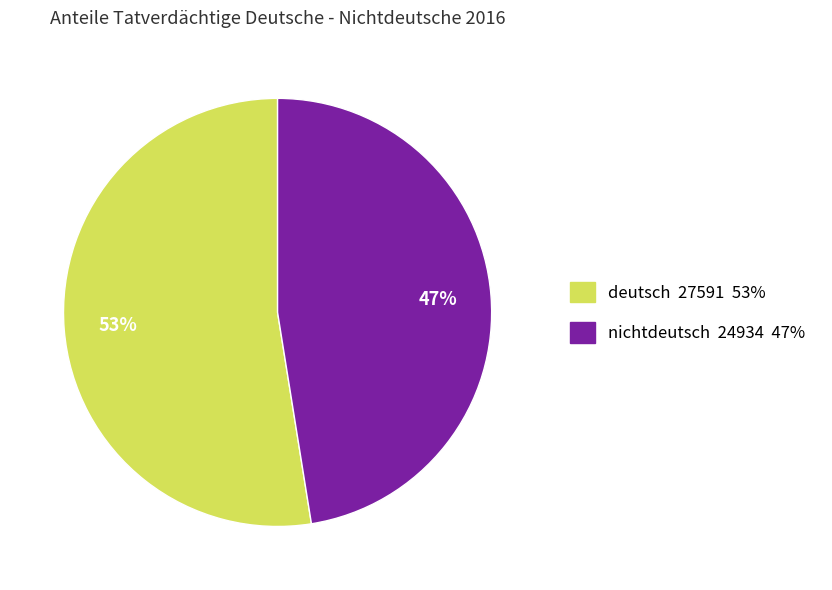

To the nearest percent, what is the combined percentage of deutsch and nichtdeutsch?

100%